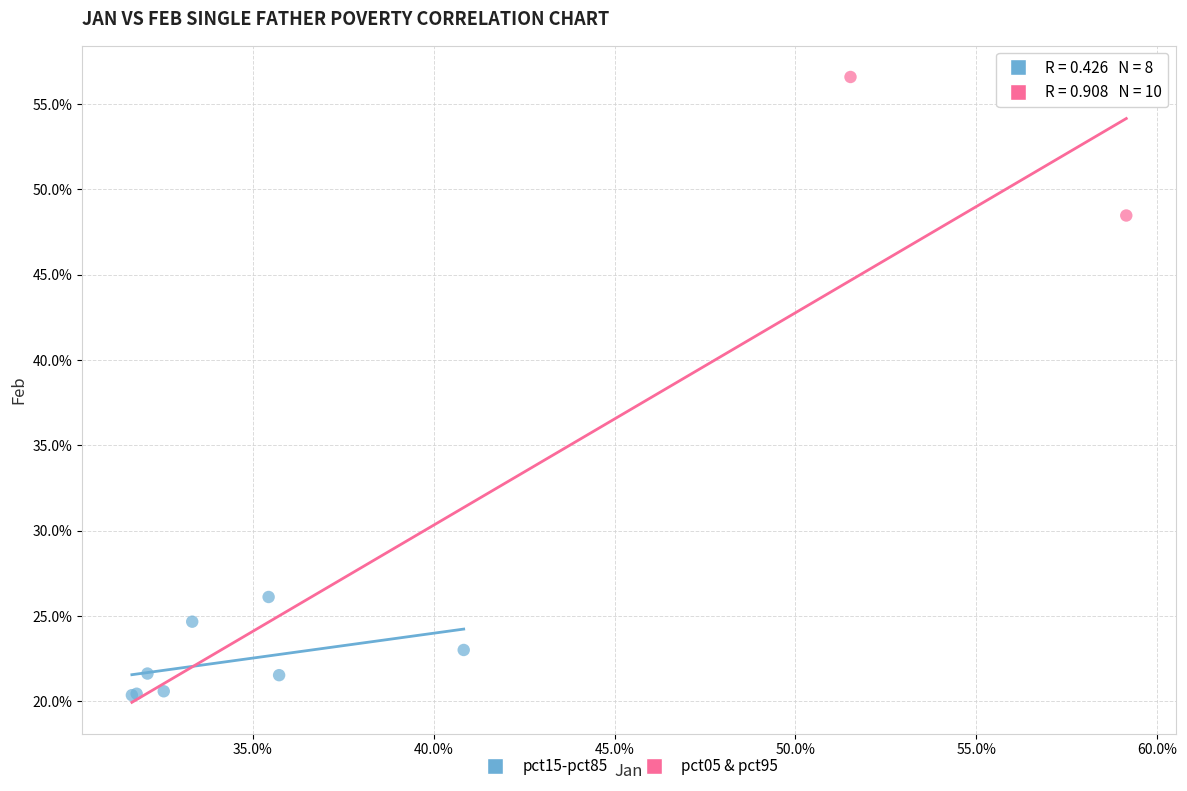

Which series reaches the maximum Y coordinate?

pct05 & pct95